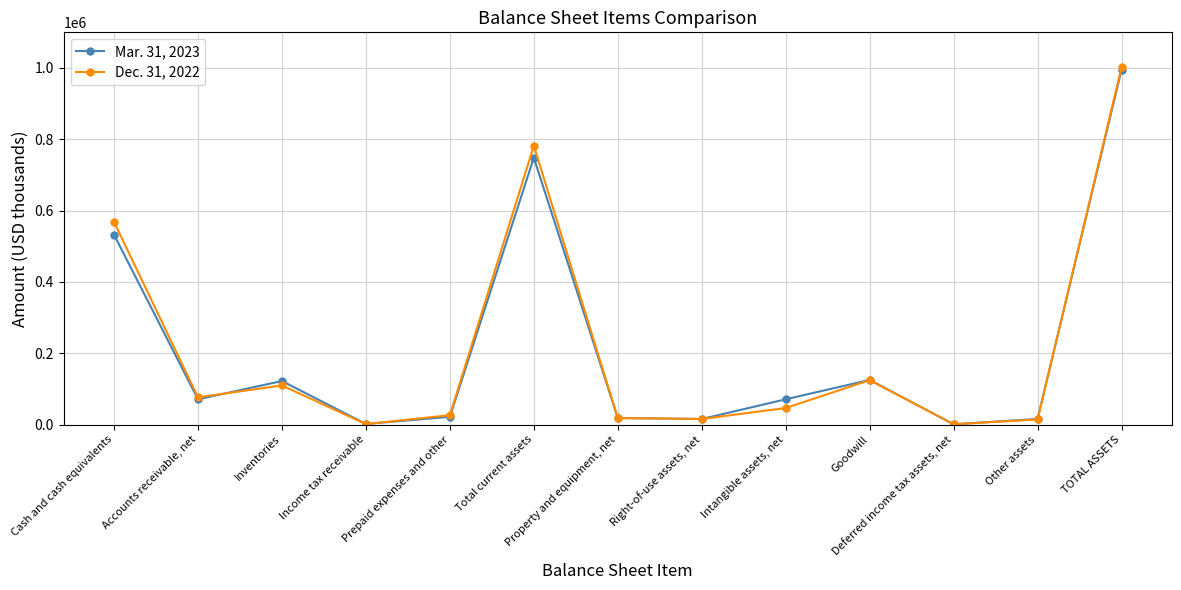

List the series in order of their peak value, highest first.

Dec. 31, 2022, Mar. 31, 2023